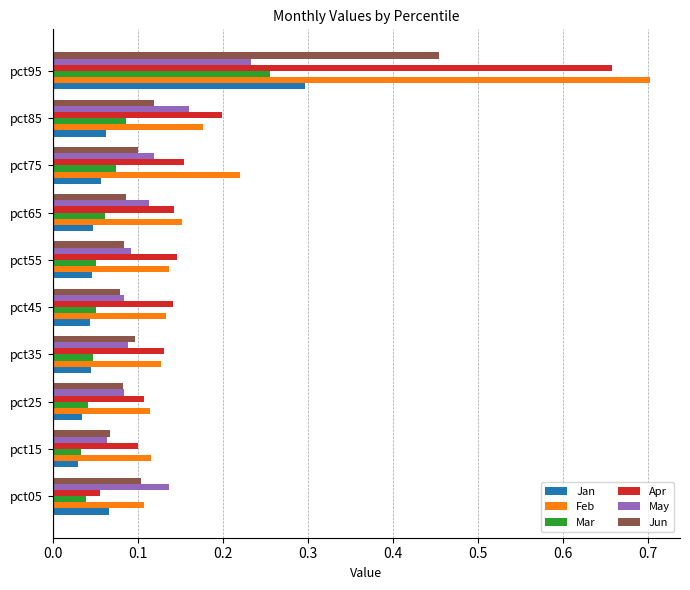

The May series shows 0.1 at pct55. True or false?

True